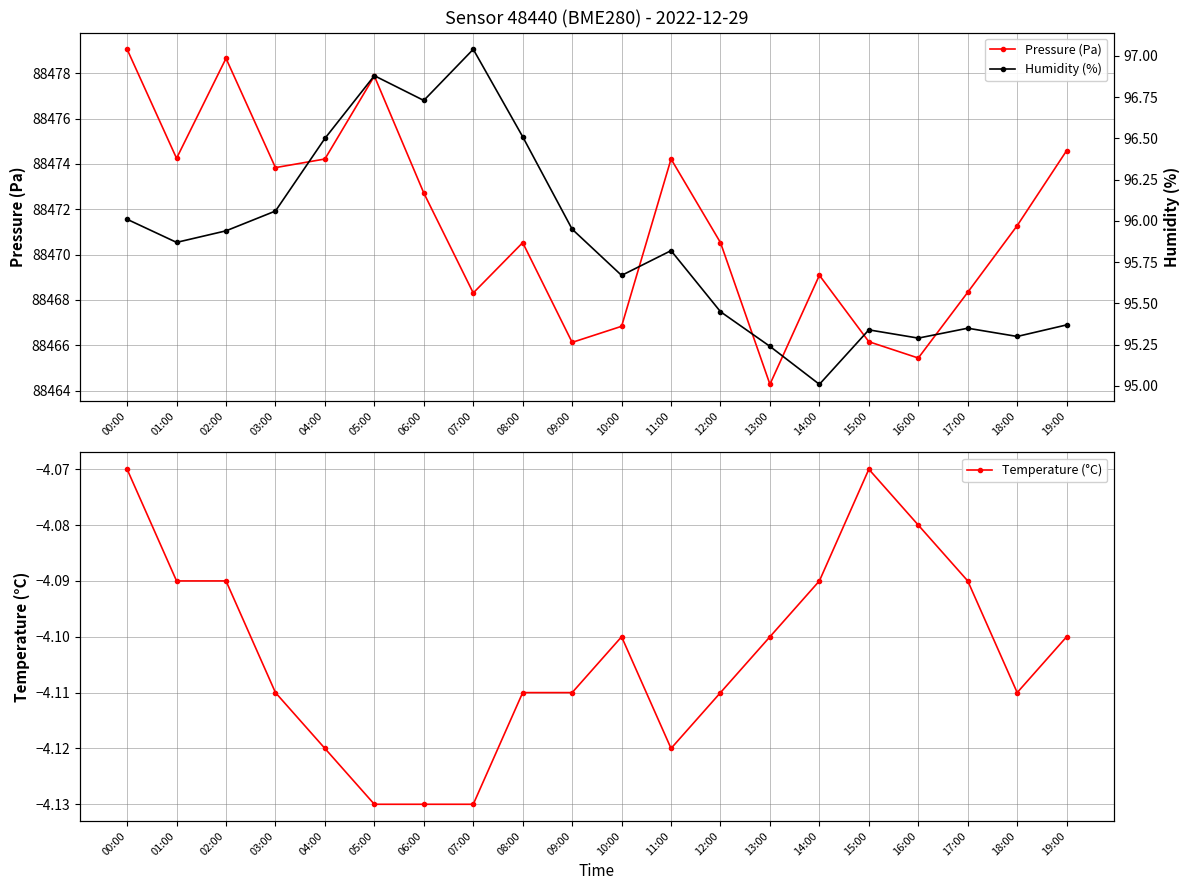

True or false: Temperature (°C) and Humidity (%) cross at least once.

False